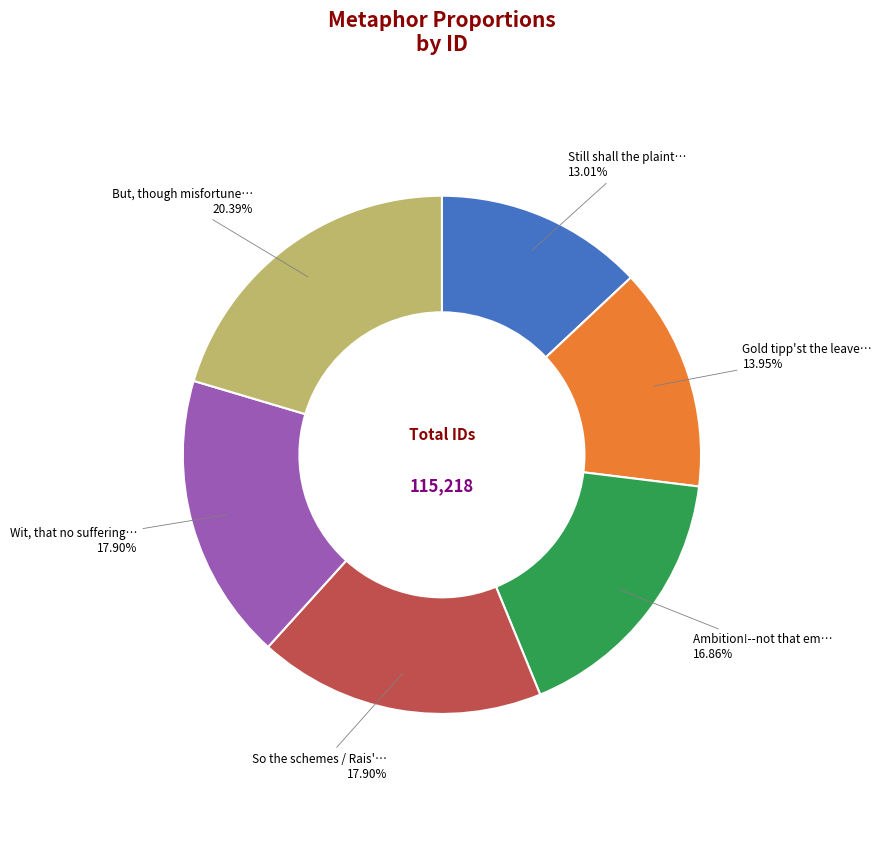

Is there any slice that represents more than half of the pie?

No